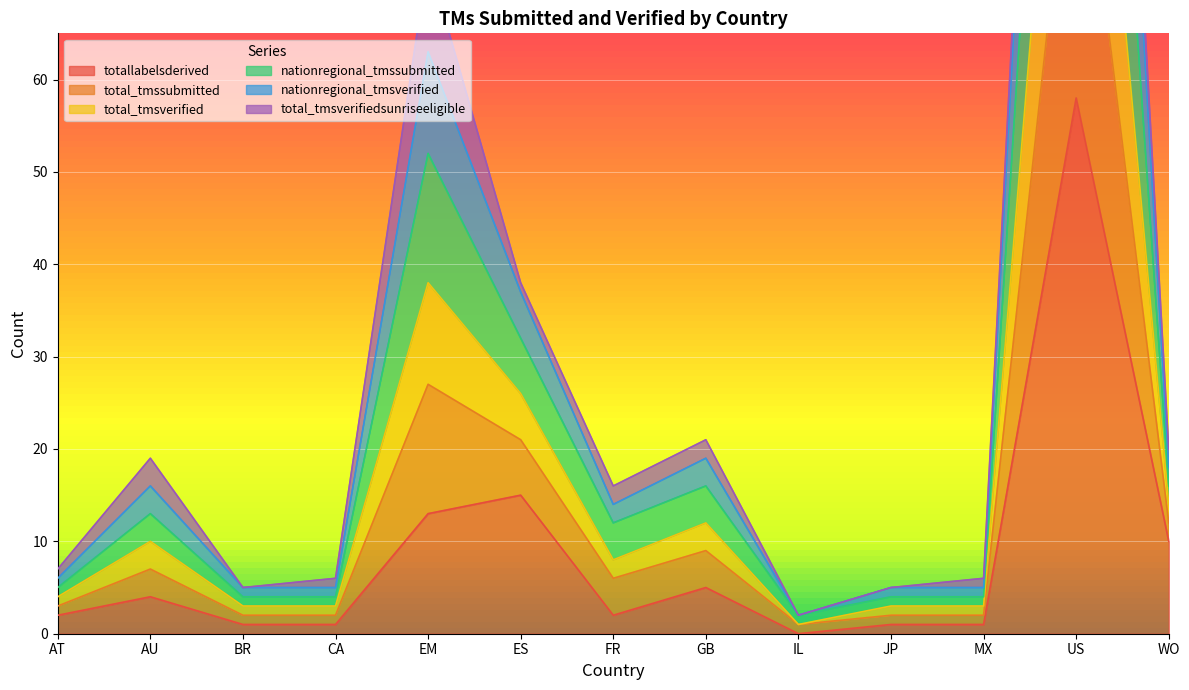

True or false: nationregional_tmssubmitted and total_tmsverified intersect in this chart.

False